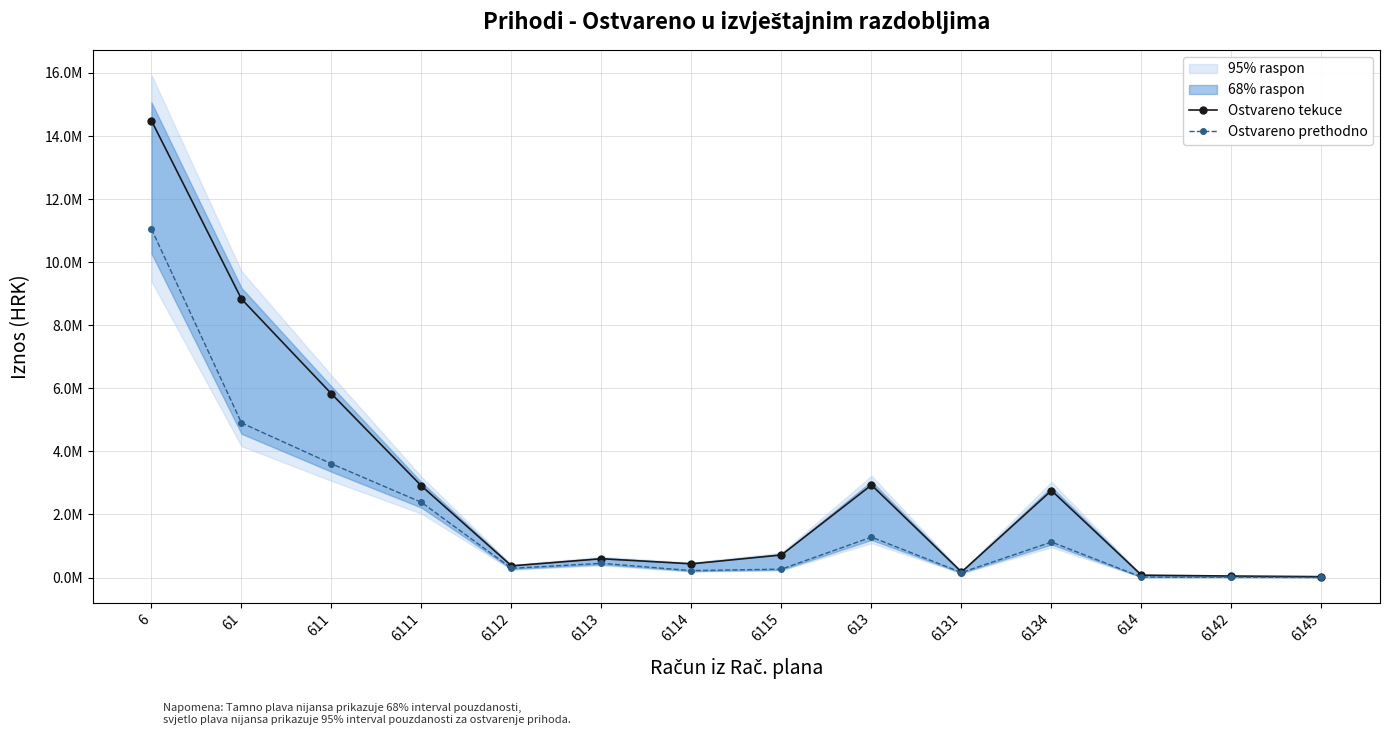

Is this an area chart (filled region under the line)?

No